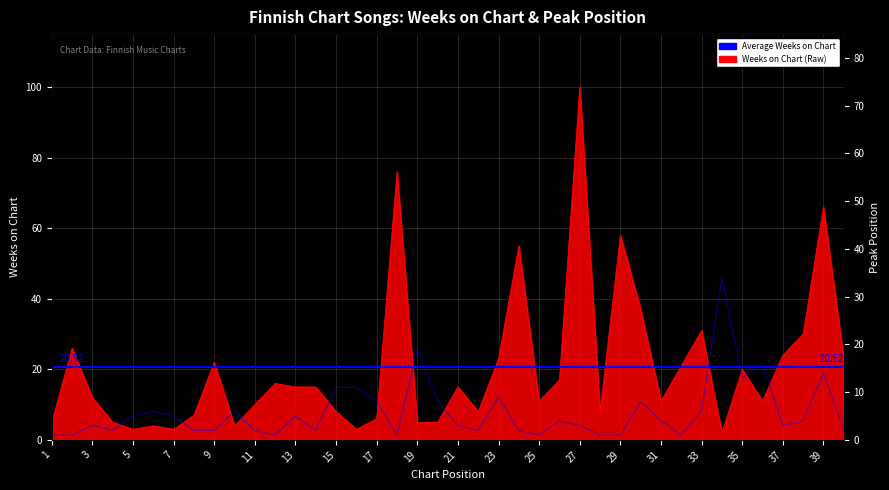

The Peak Position series shows 1 at 2. True or false?

True